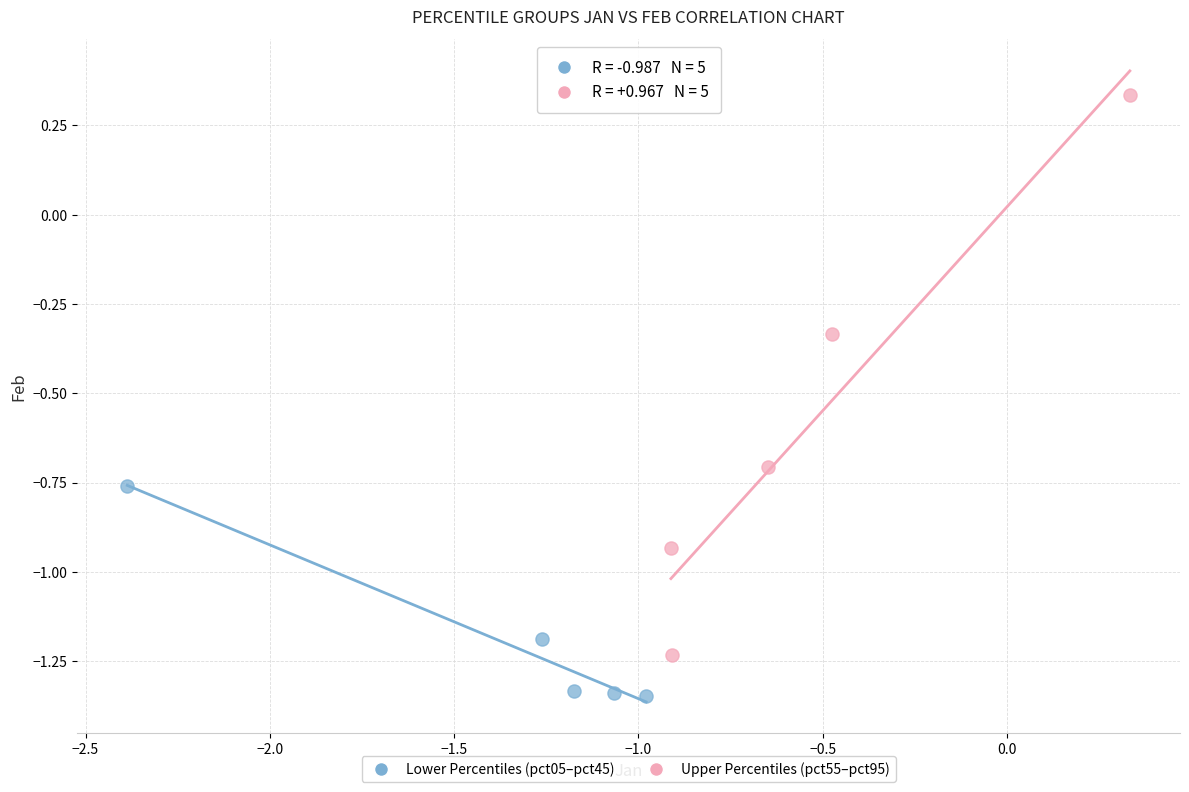

Which series reaches the minimum Y coordinate?

Lower Percentiles (pct05–pct45)